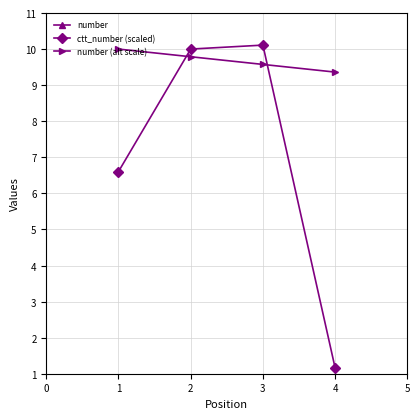

The value of ctt_number (scaled) at 3 is 10.1. True or false?

True